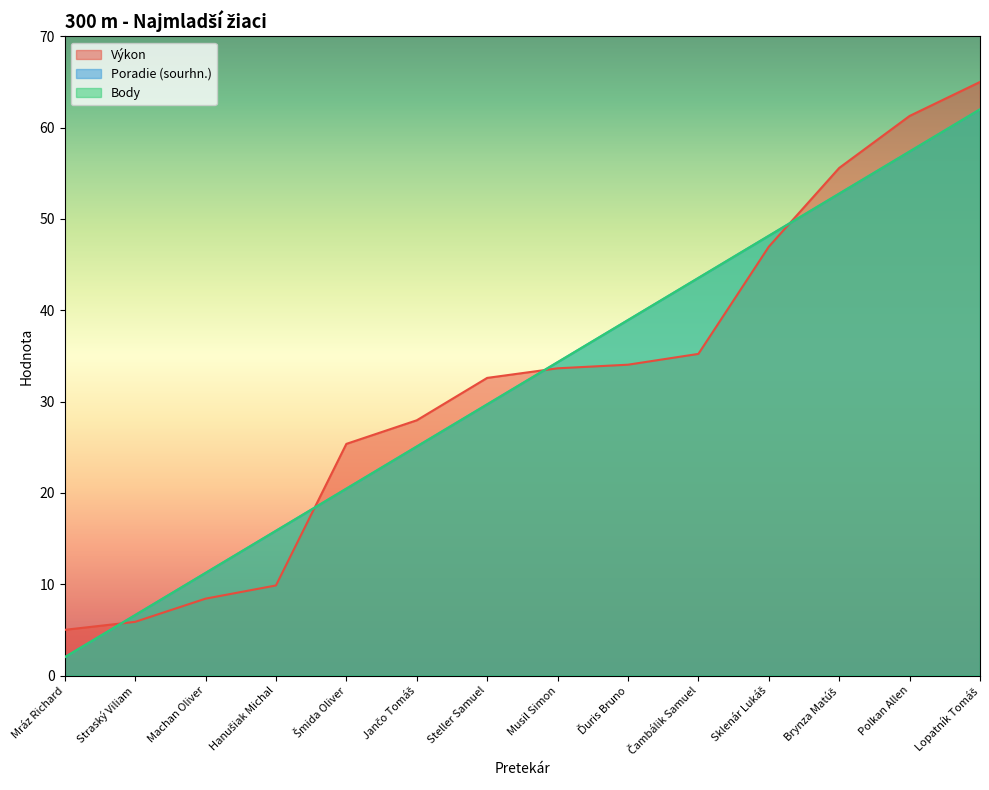

How many data points does each series have?

14